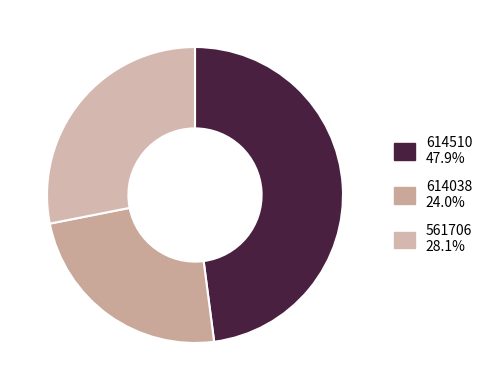

What percentage is NOT represented by 614038?

76.0%